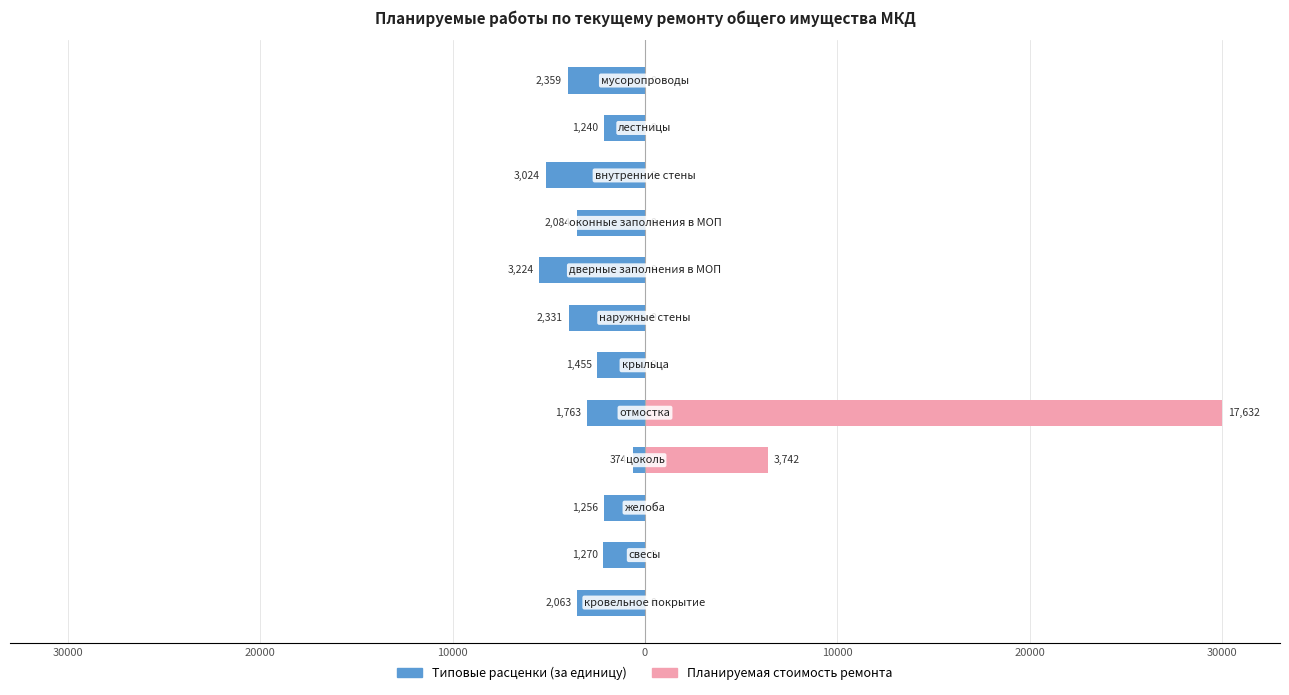

How many bars are there in each group?

2